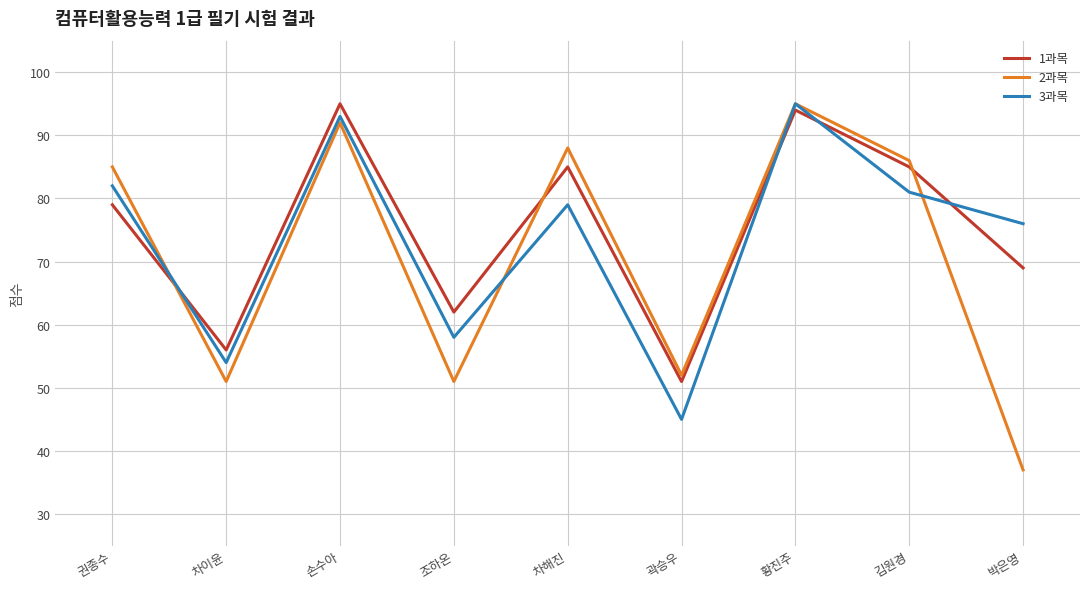

In 2과목, how many points are lower than both neighbors (excluding endpoints)?

3